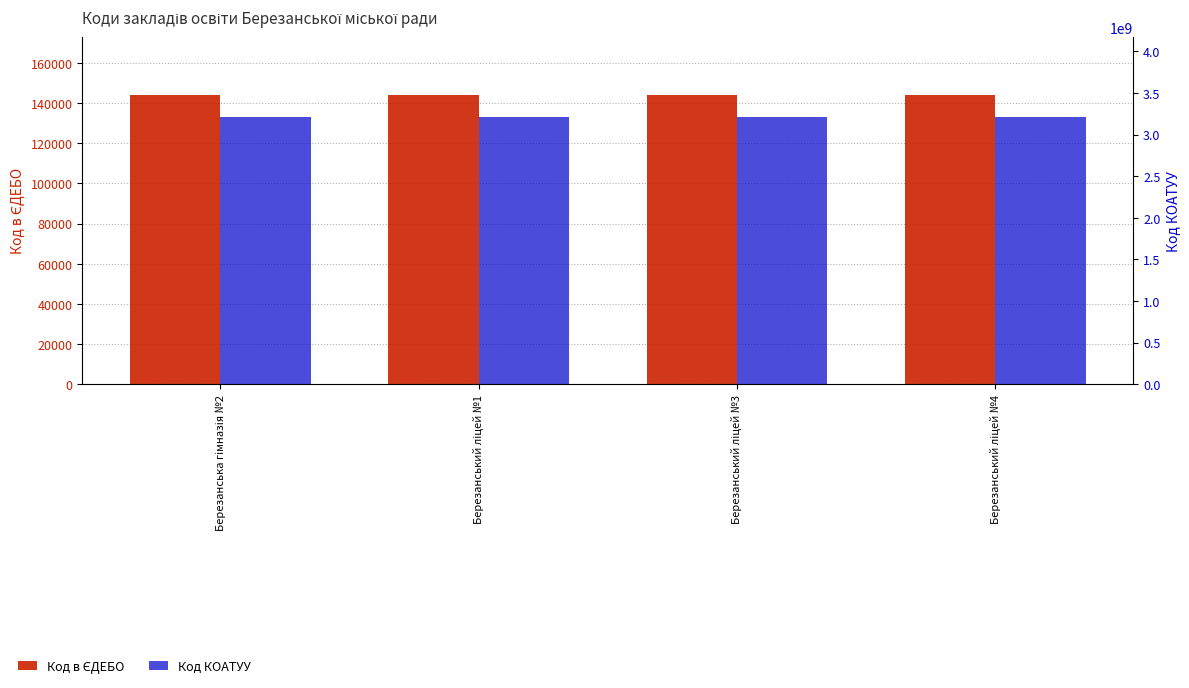

Rank the categories by Код в ЄДЕБО value from highest to lowest.

Березанська гімназія №2, Березанський ліцей №4, Березанський ліцей №3, Березанський ліцей №1